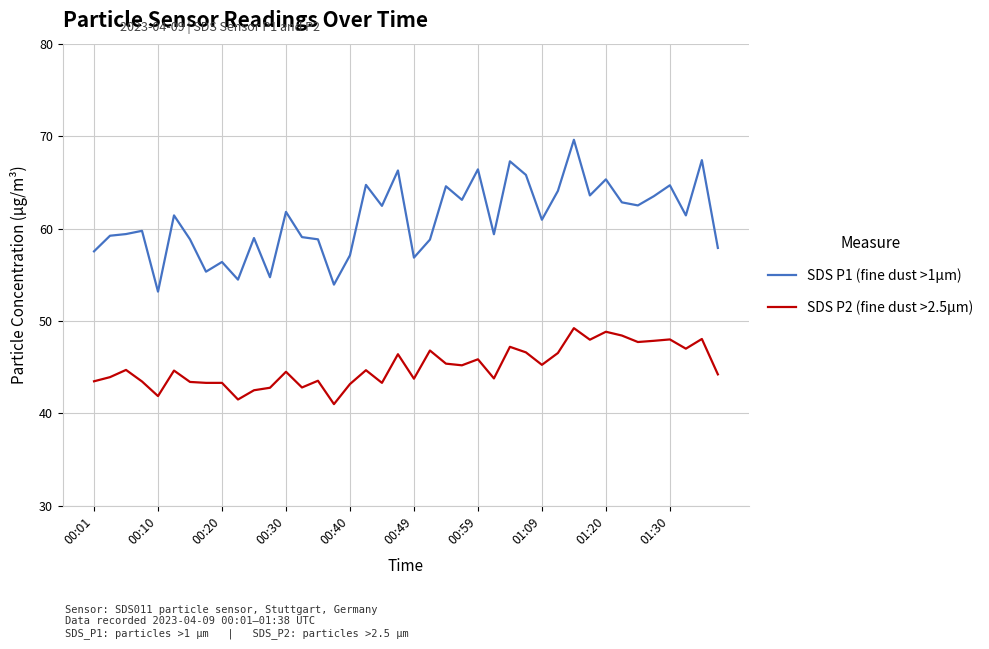

What is the minimum value shown in the chart?

41.0